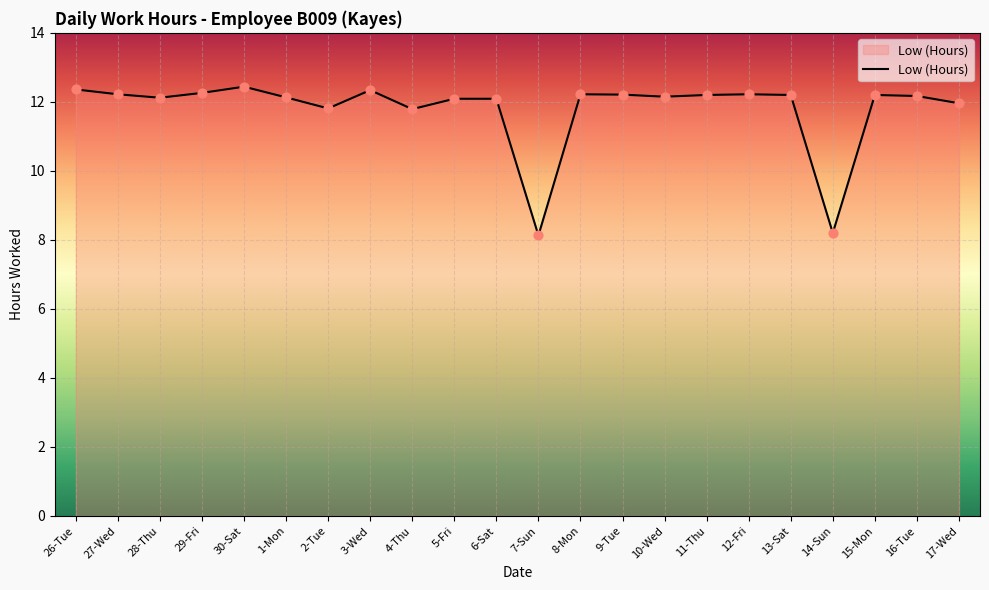

What is the ratio of the value at 17-Wed to the value at 14-Sun?

1.5